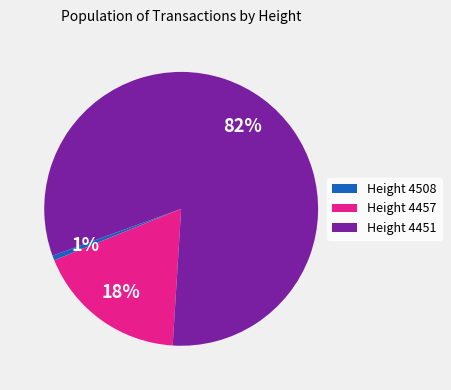

The Height 4508 slice represents 13% of the pie. True or false?

False